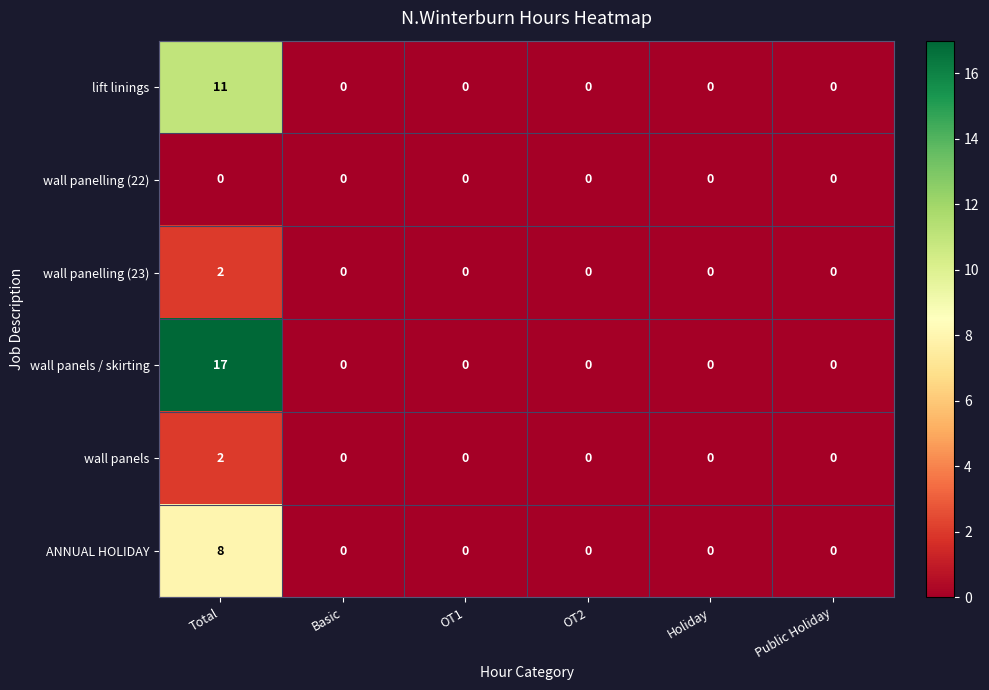

Which series has the largest total across all categories?

wall panels / skirting